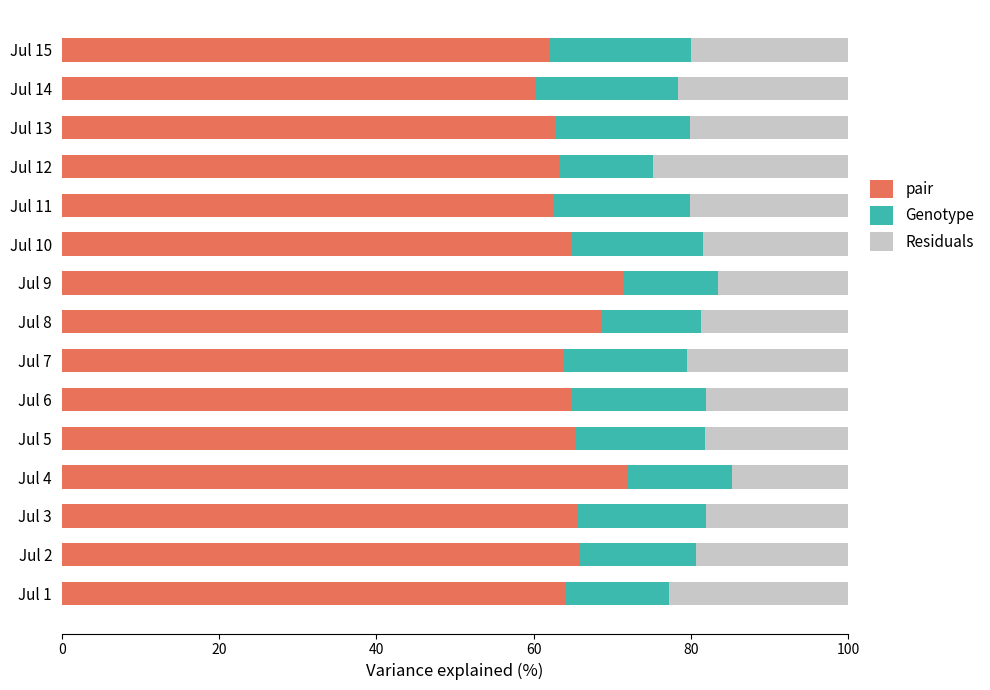

Count the number of data series in this chart.

3